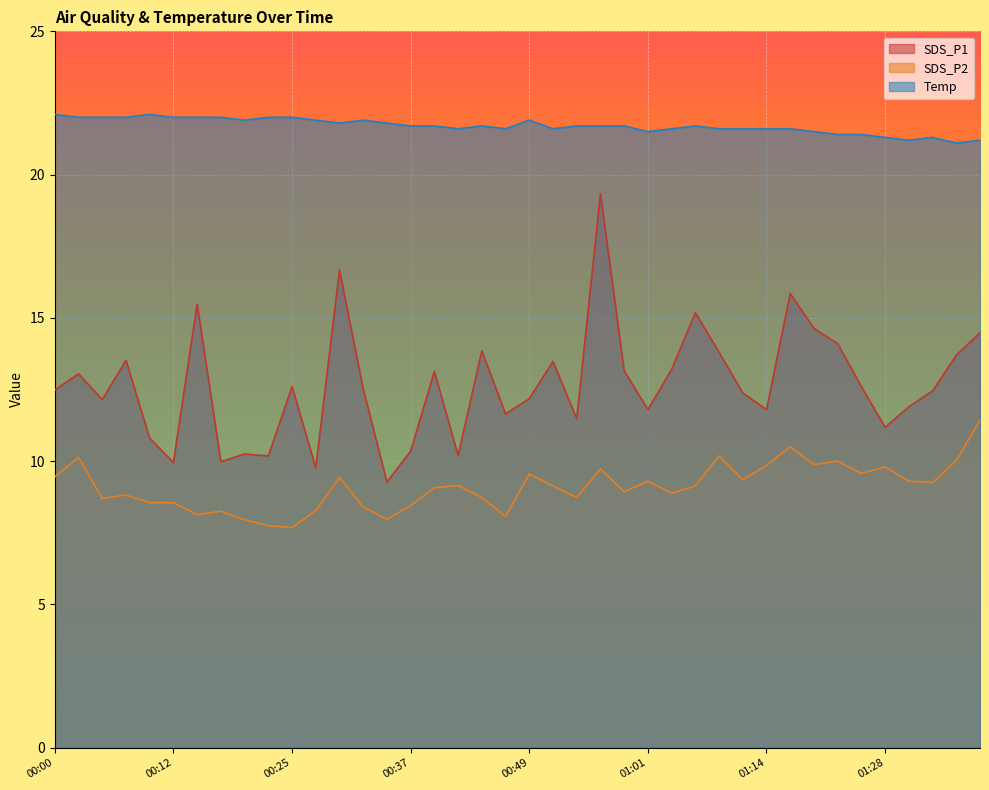

What is the difference between the second highest and second lowest values in the Temp series?

0.9